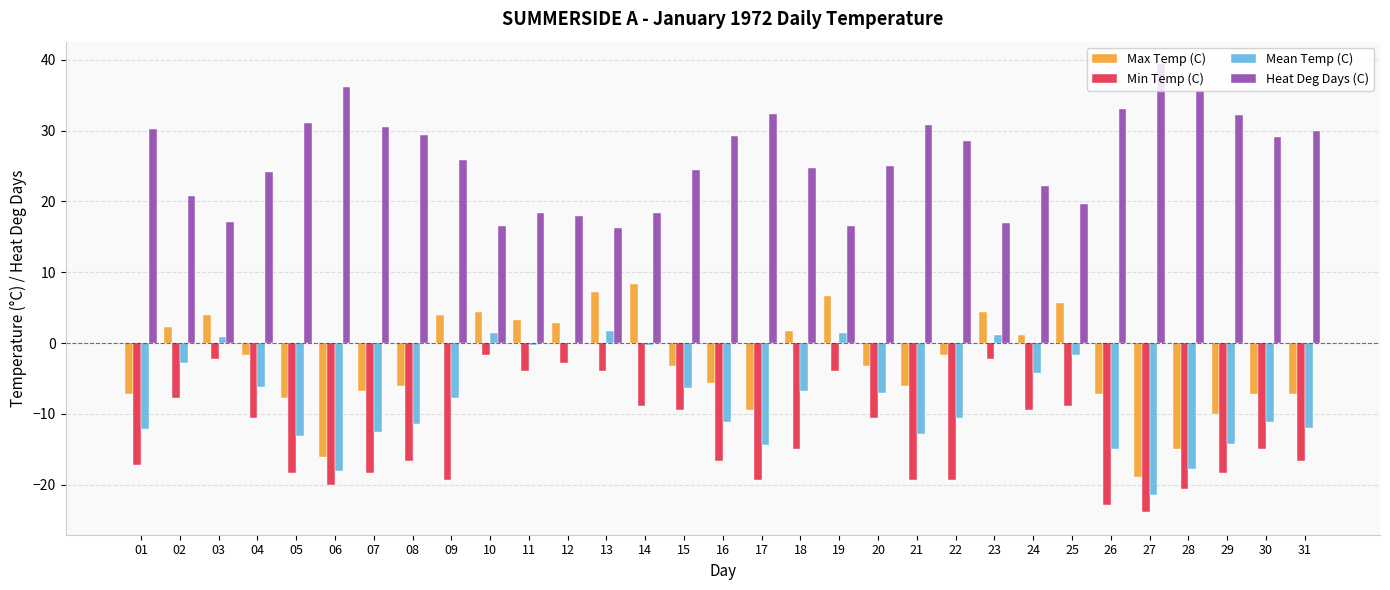

Is the value of Max Temp (C) at 18 greater than the value of Mean Temp (C) at 07?

Yes